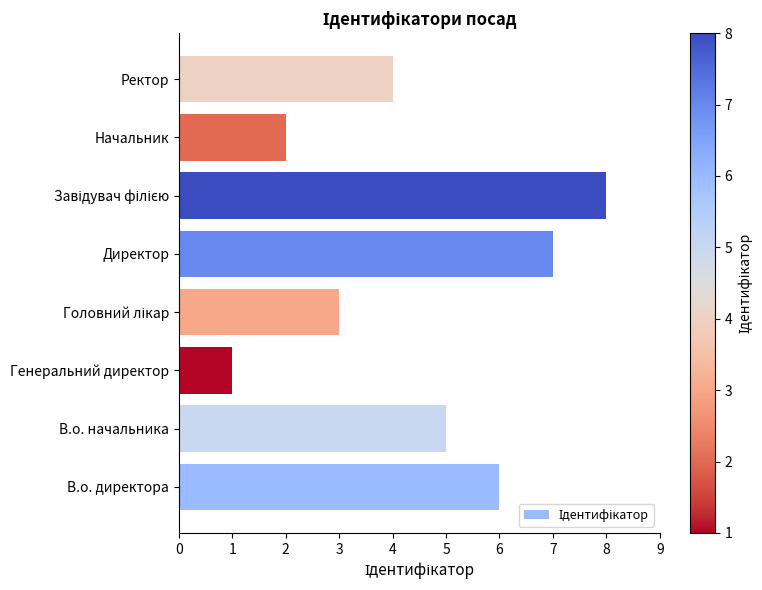

Are the bars grouped side by side (vs. stacked)?

No